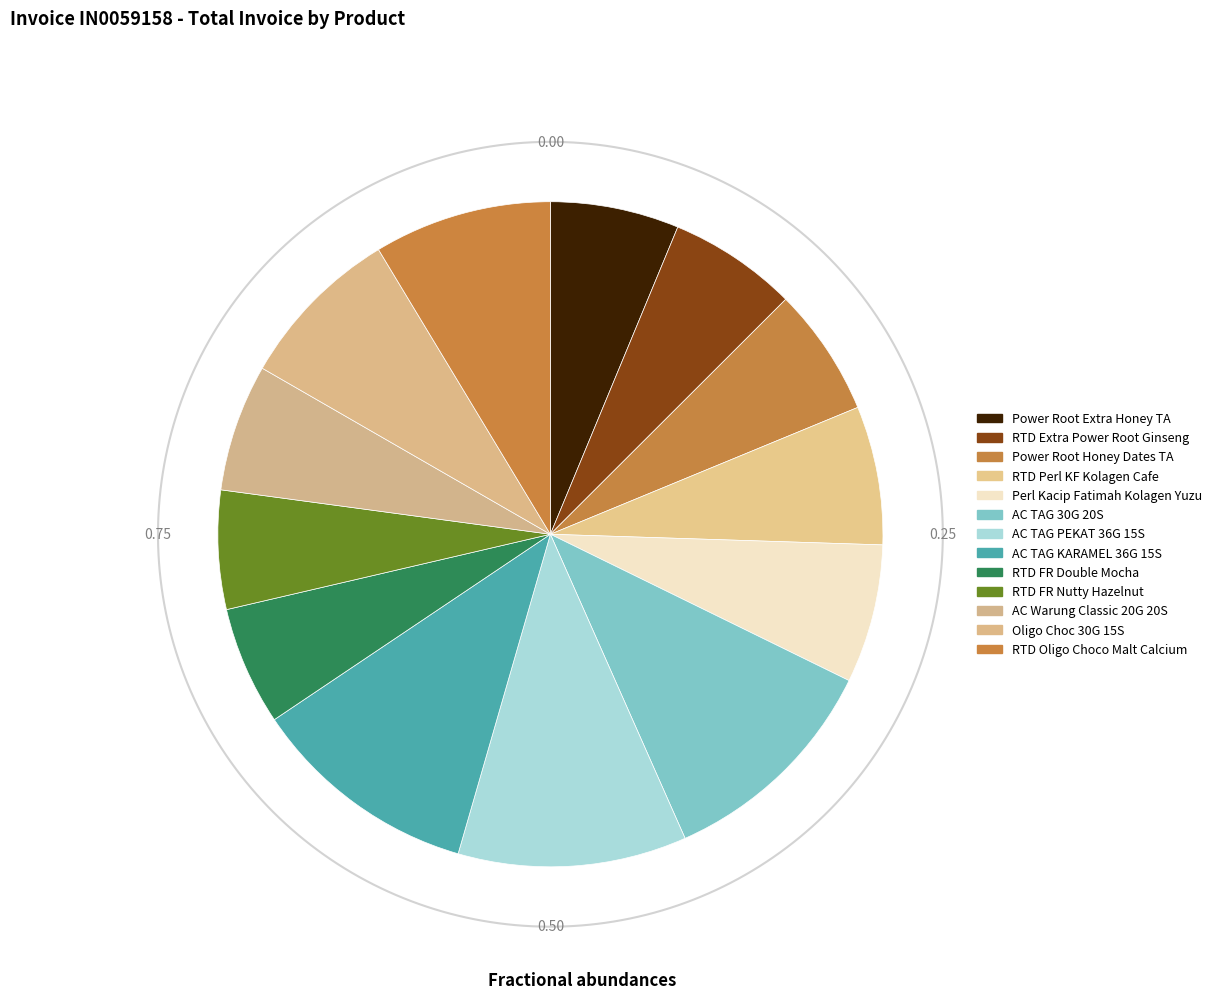

True or false: AC Warung Classic 20G 20S accounts for 1% of the total.

False